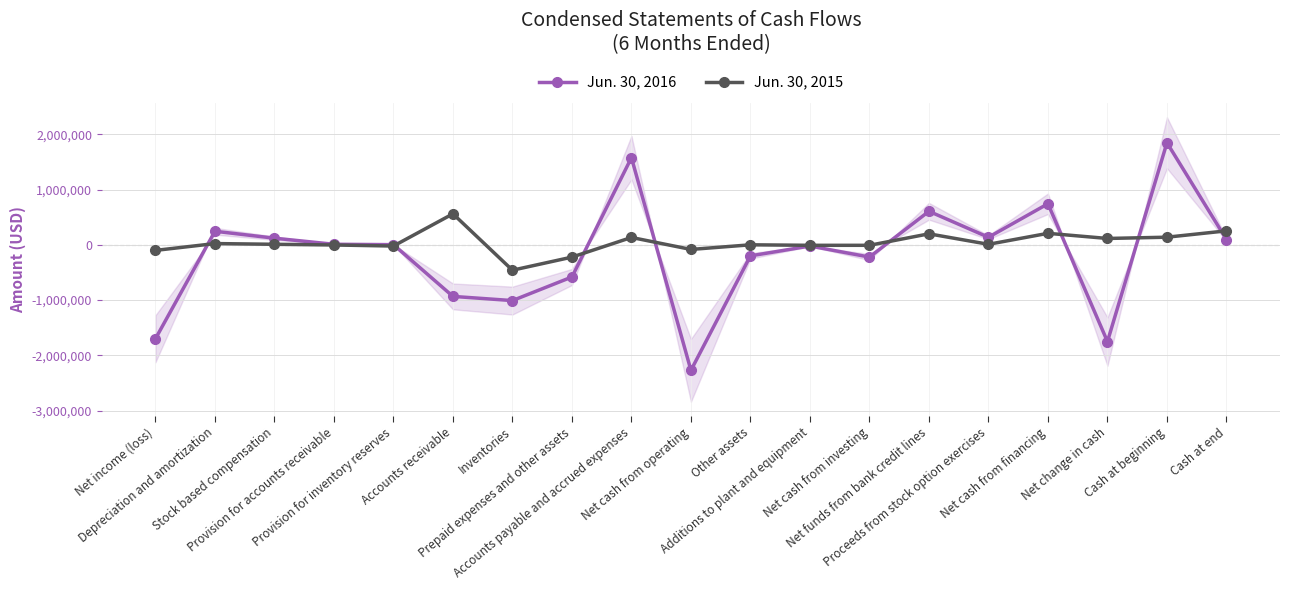

What is the lowest value of the Jun. 30, 2015 series?

-459535